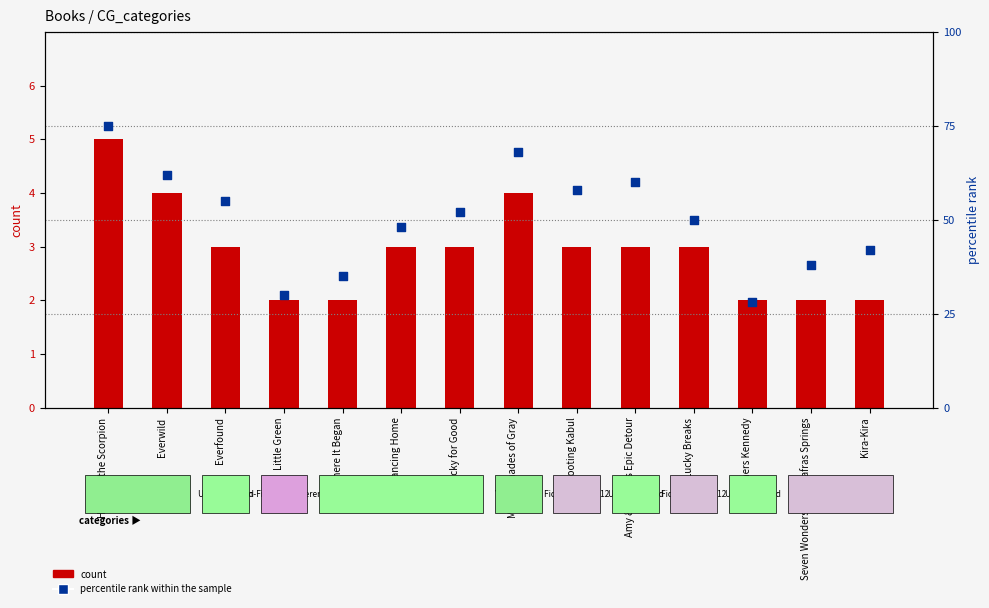

Which series has the largest total across all categories?

percentile rank within the sample